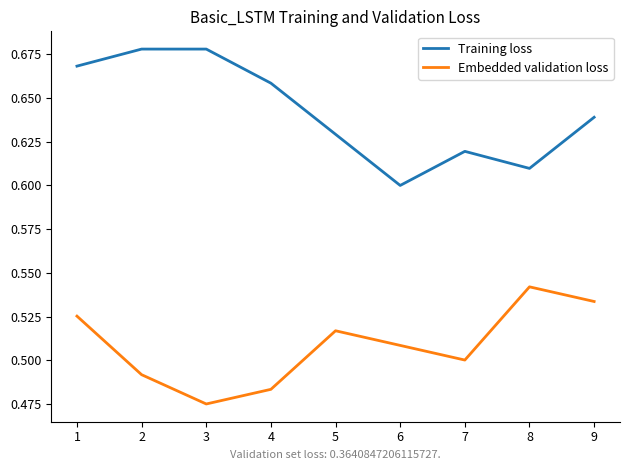

At which label does Embedded validation loss reach its peak?

8